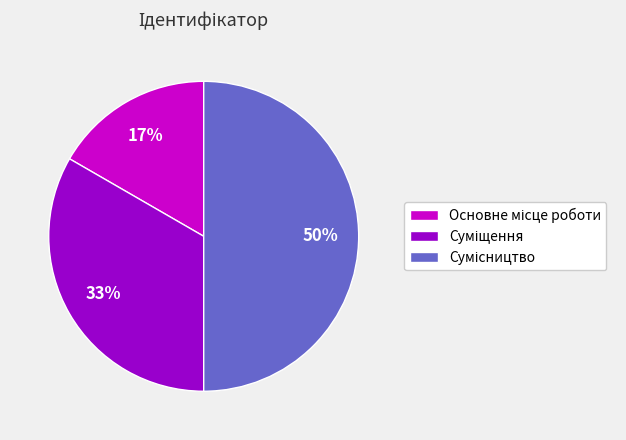

How many segments does this pie chart have?

3